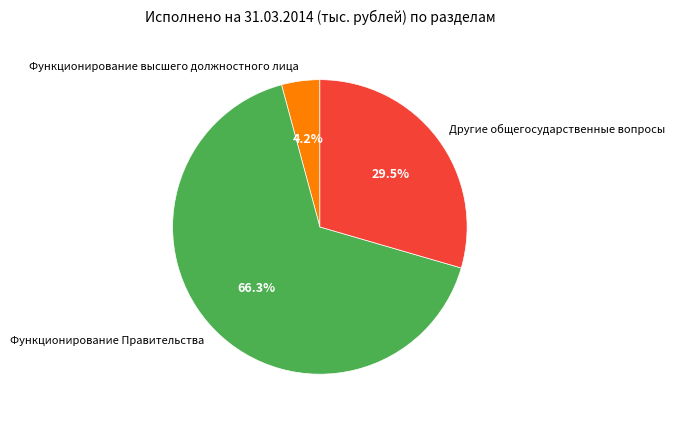

What portion of the pie excludes Другие общегосударственные вопросы?

70.5%